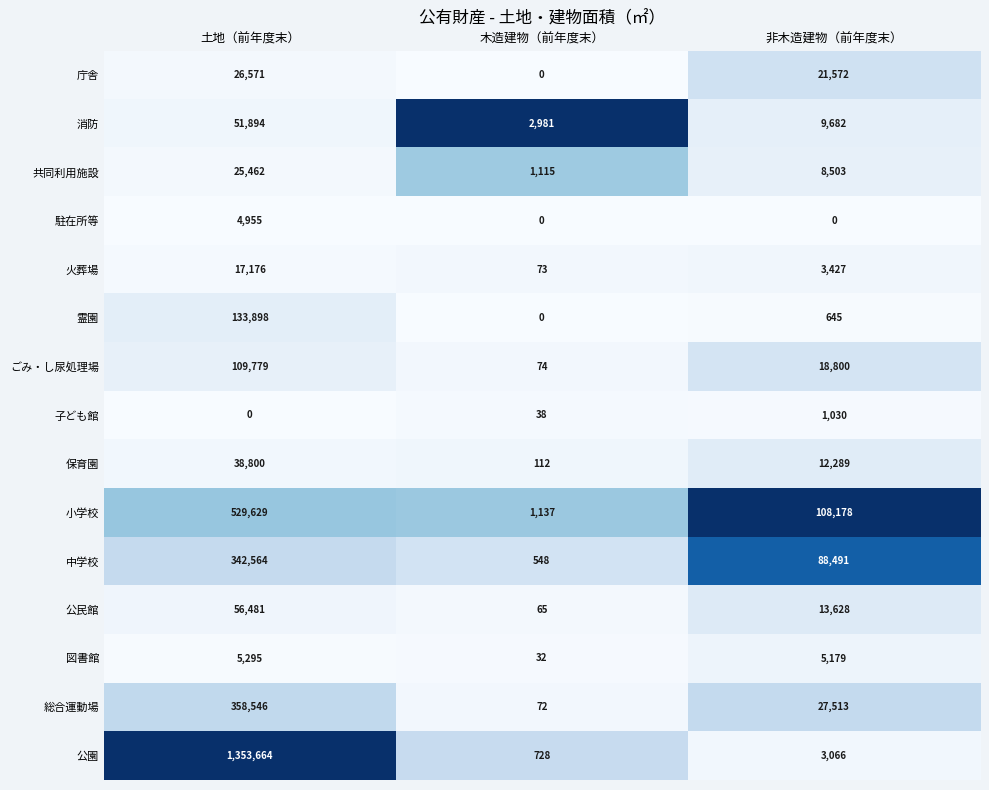

What is the difference between the highest and lowest values at 土地（前年度末）?

1353664